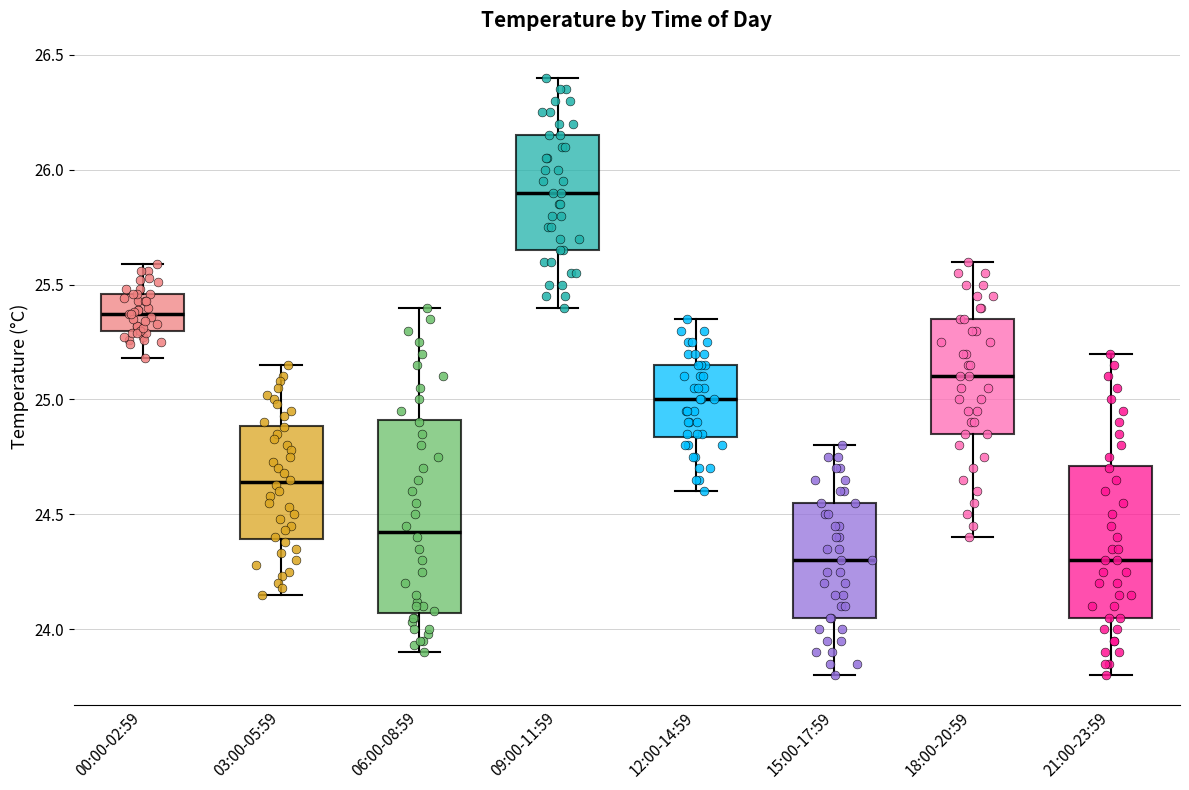

Reading left to right, read every box against the y-axis: the position of its median line, the range the box covers, and the ends of its whiskers. The values are not printed on the chart, so give them approximately, as read against the axis.

00:00-02:59: median 25.35, box 25.30 to 25.45, whiskers 25.20 to 25.60
03:00-05:59: median 24.65, box 24.40 to 24.90, whiskers 24.15 to 25.15
06:00-08:59: median 24.45, box 24.05 to 24.90, whiskers 23.90 to 25.40
09:00-11:59: median 25.90, box 25.65 to 26.15, whiskers 25.40 to 26.40
12:00-14:59: median 25.00, box 24.85 to 25.15, whiskers 24.60 to 25.35
15:00-17:59: median 24.30, box 24.05 to 24.55, whiskers 23.80 to 24.80
18:00-20:59: median 25.10, box 24.85 to 25.35, whiskers 24.40 to 25.60
21:00-23:59: median 24.30, box 24.05 to 24.70, whiskers 23.80 to 25.20